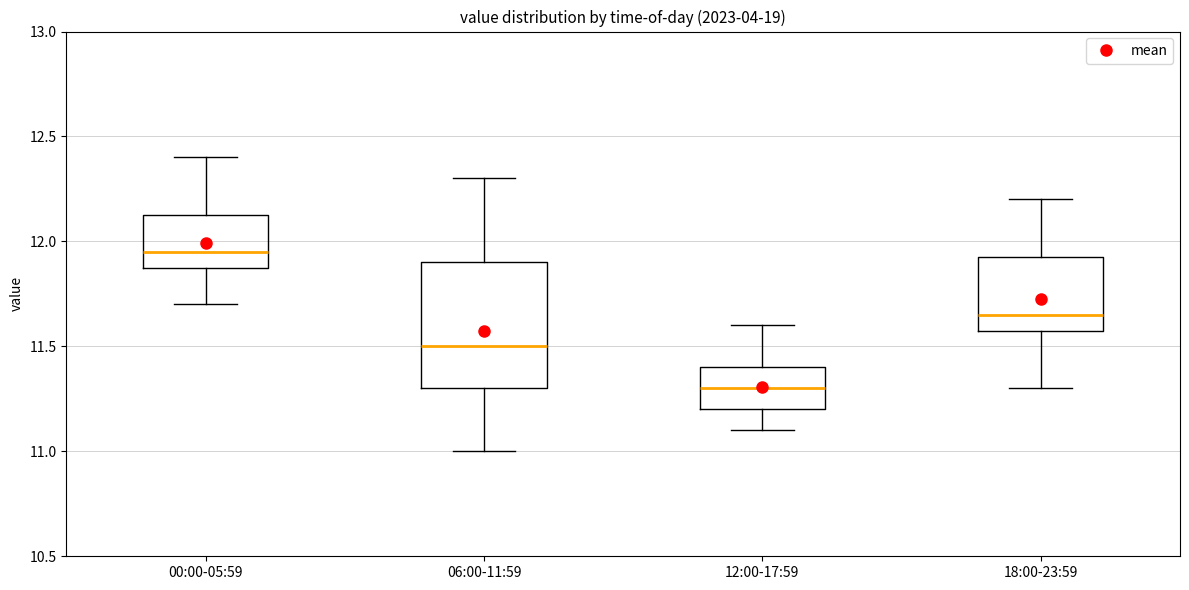

Where is the lower edge of the box for 12:00-17:59 on the y-axis? The values are not printed on the chart, so give them approximately, as read against the axis.

11.20